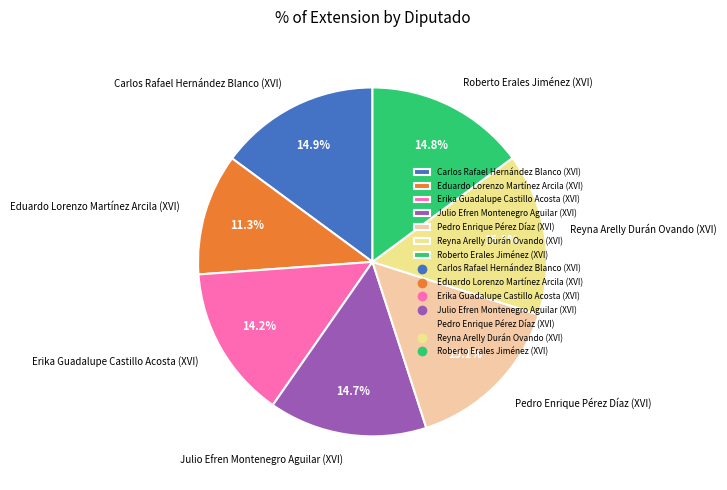

Is it true that Carlos Rafael Hernández Blanco (XVI) is 15% of the pie?

True